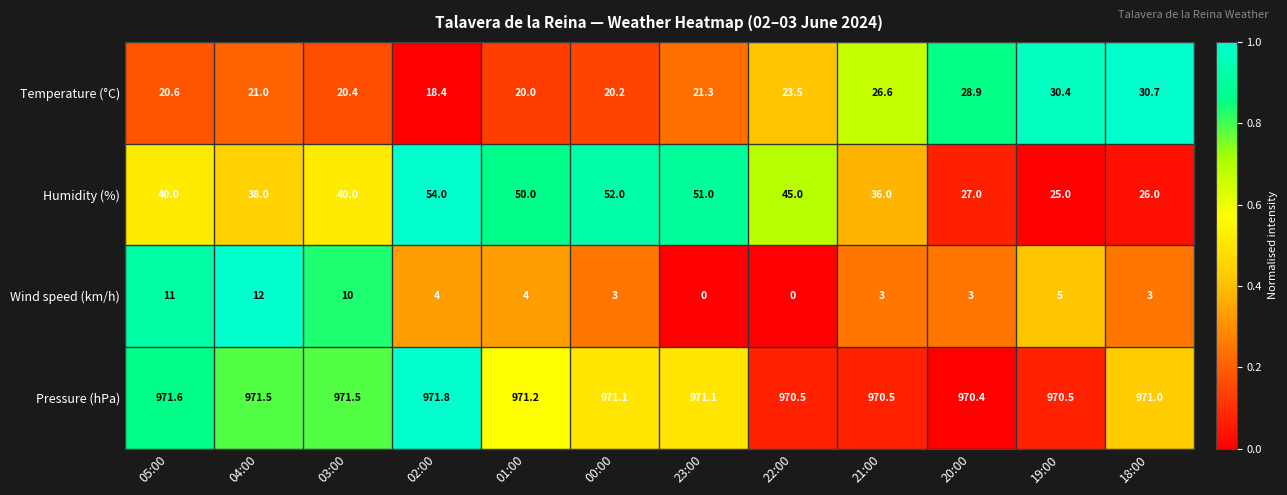

What is the total value across all series at 04:00?

1042.5